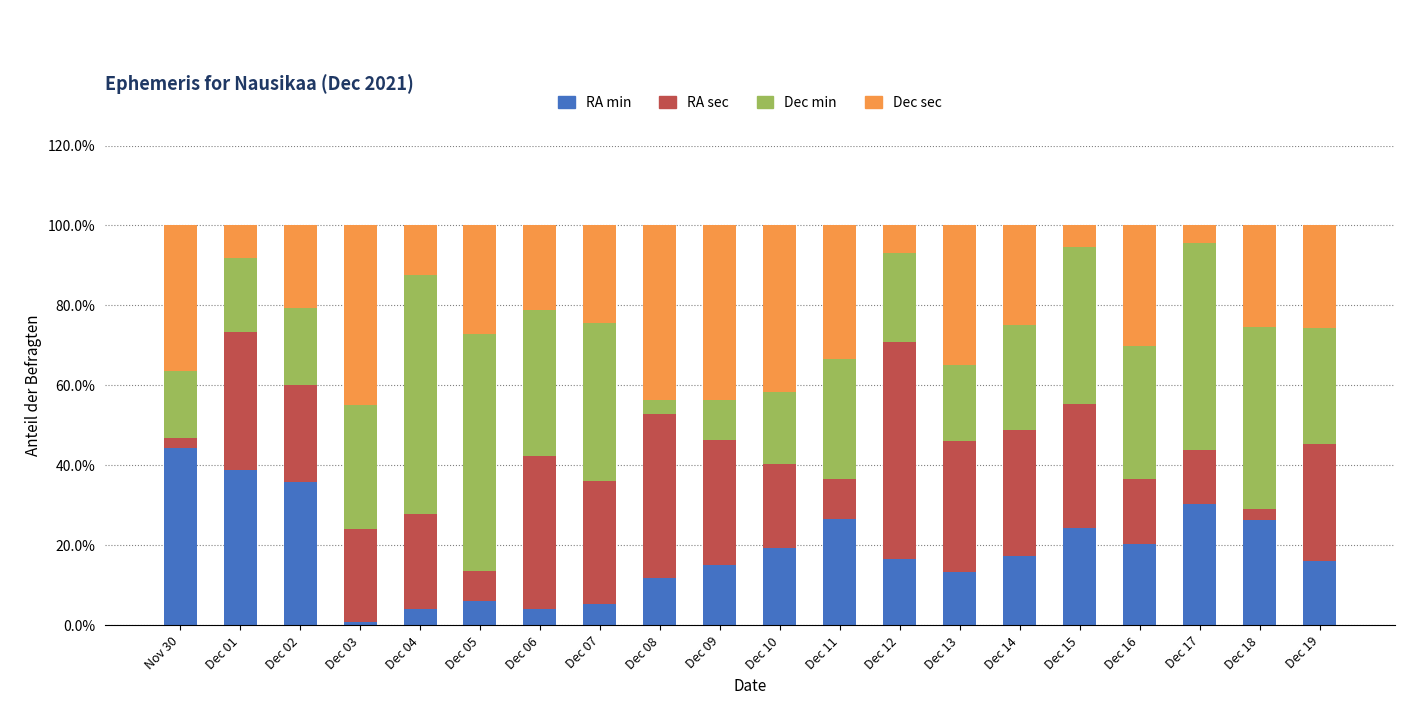

Which category has the lowest value in the RA min series?

Dec 03